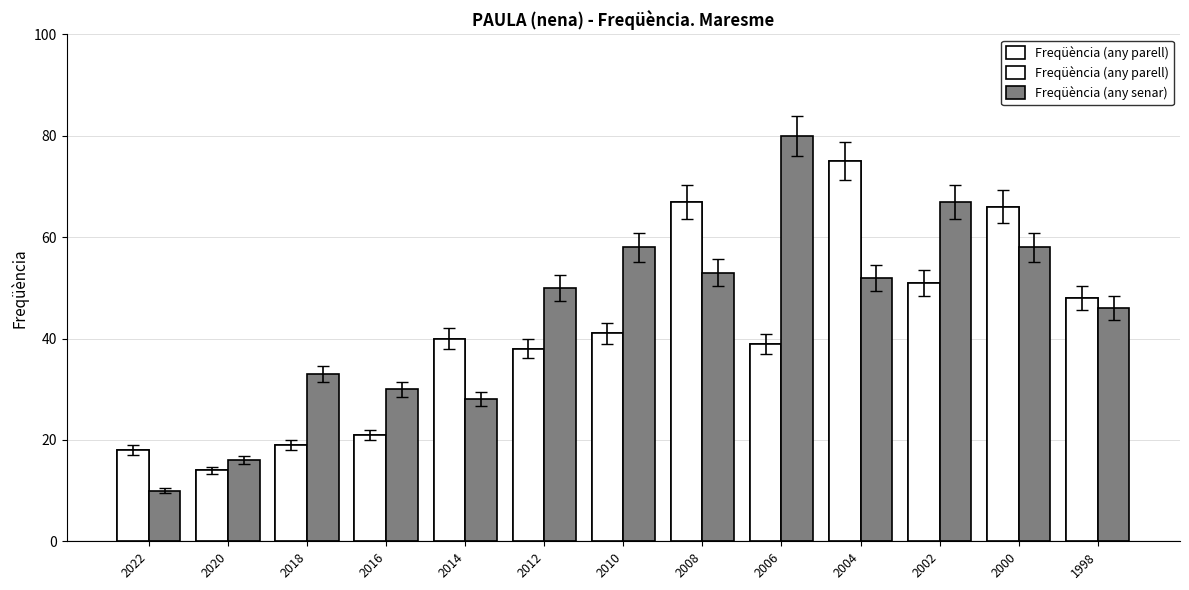

What is the sum of all Freqüència (any senar) values?

581